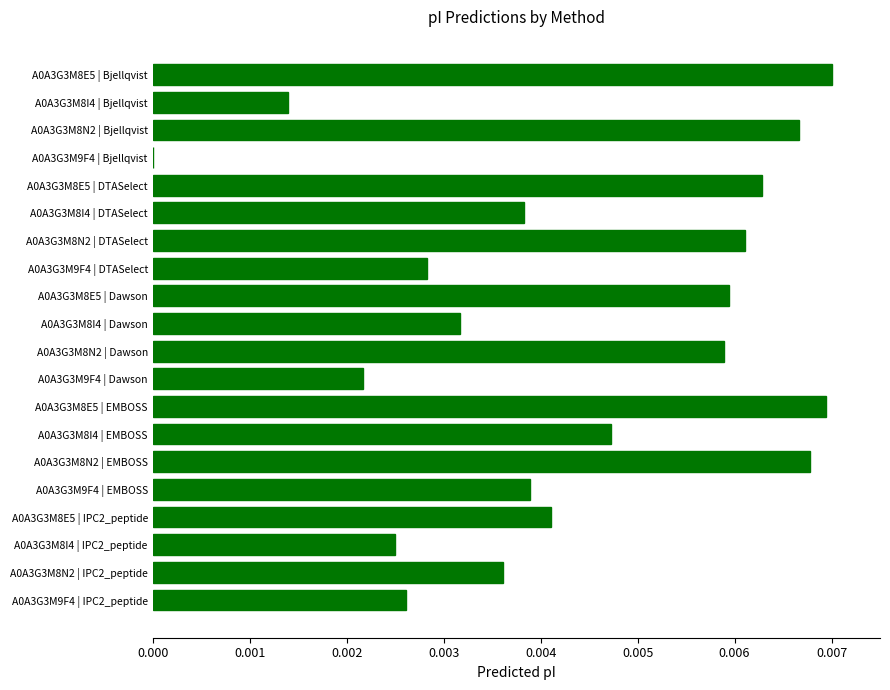

The chart shows a value of 0.0 at A0A3G3M9F4 | EMBOSS. True or false?

True